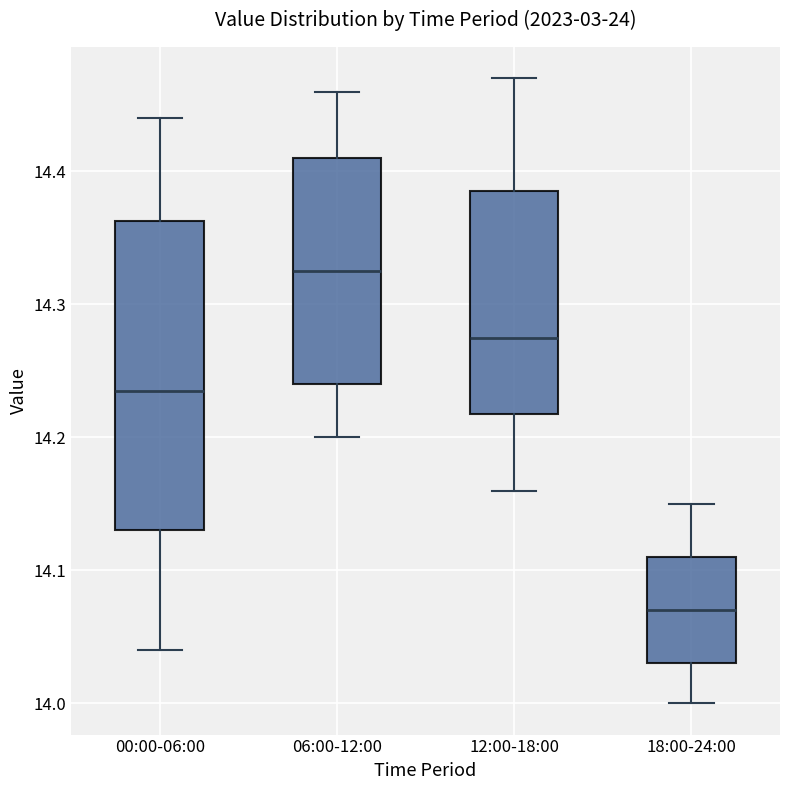

Reading left to right, transcribe this box plot: for each box, give where its median line is, the range the box spans, and where its two whiskers end, as read against the y-axis. The values are not printed on the chart, so give them approximately, as read against the axis.

00:00-06:00: median 14.24, box 14.13 to 14.36, whiskers 14.04 to 14.44
06:00-12:00: median 14.33, box 14.24 to 14.41, whiskers 14.20 to 14.46
12:00-18:00: median 14.28, box 14.22 to 14.39, whiskers 14.16 to 14.47
18:00-24:00: median 14.07, box 14.03 to 14.11, whiskers 14.00 to 14.15